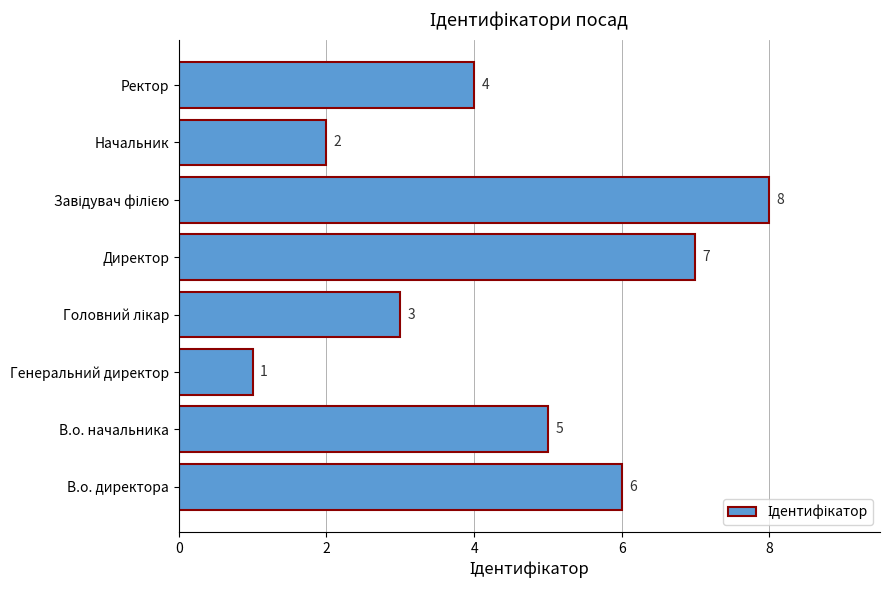

At which label is the value closest to 4?

Ректор